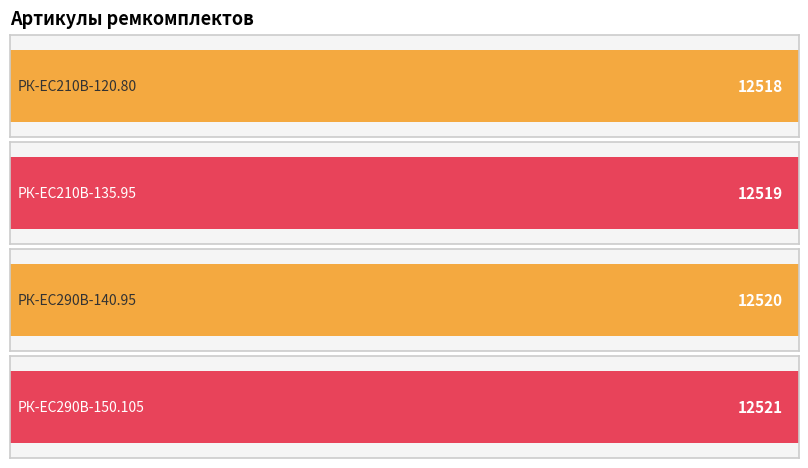

What is the difference between the values at РК-ЕС290В-140.95 and РК-ЕС290В-150.105?

1